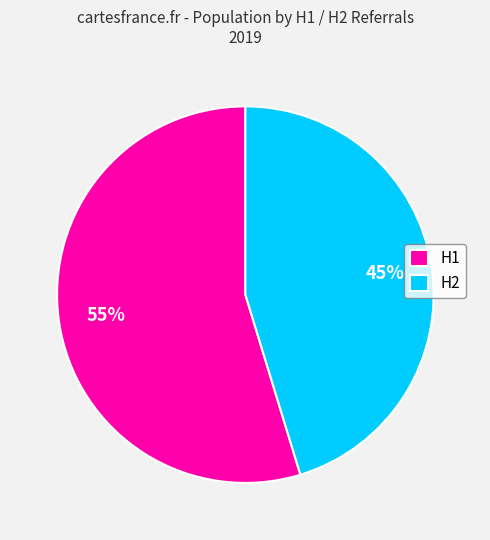

Count the number of slices in the pie.

2